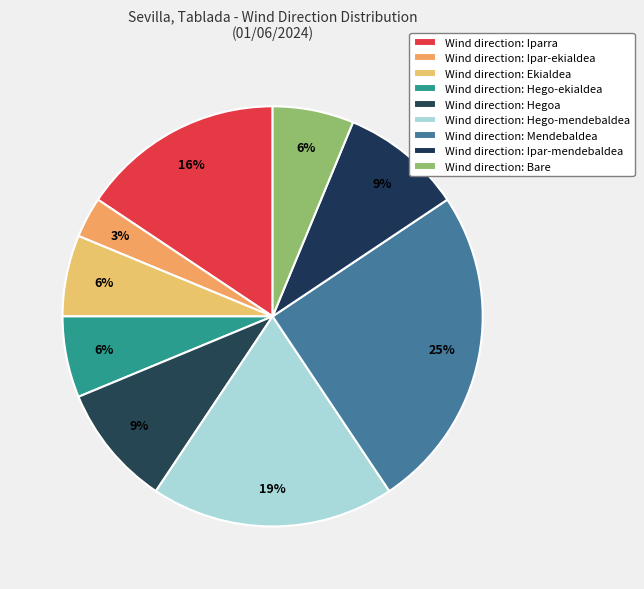

How many slices are in this pie chart?

9